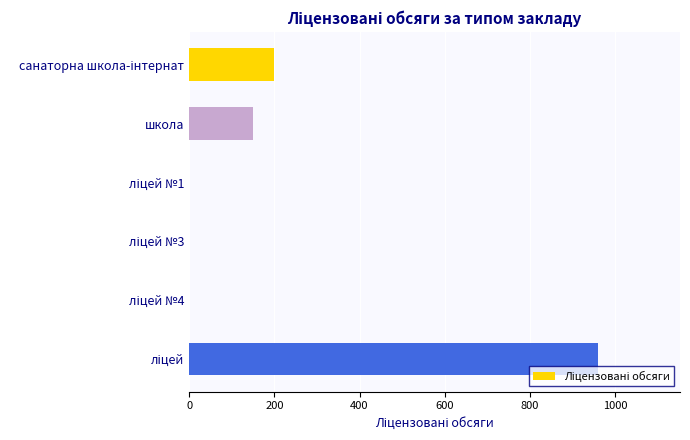

What is the sum of all values?

1310